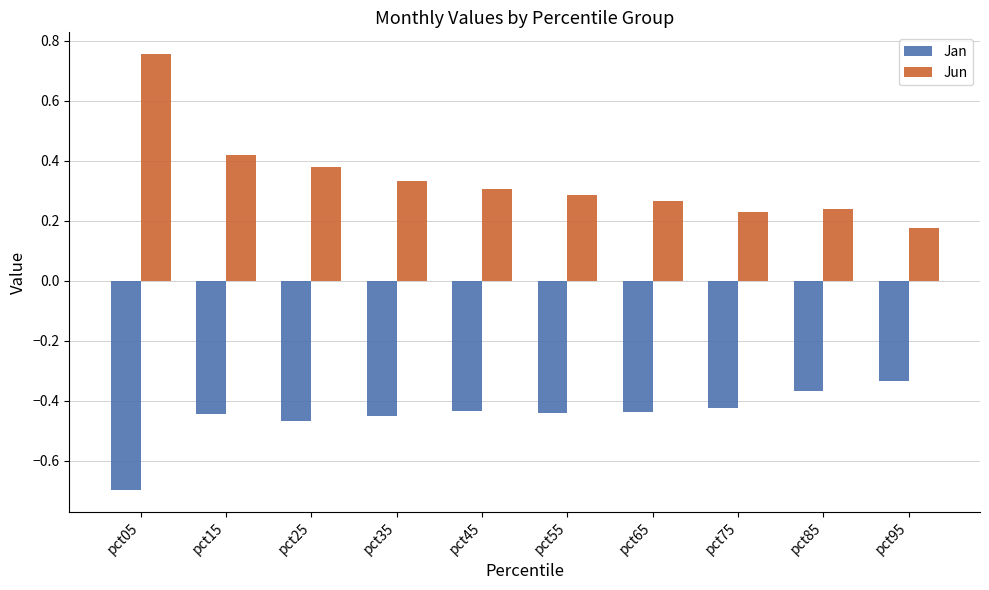

Where is Jan nearest to the value 0?

pct95